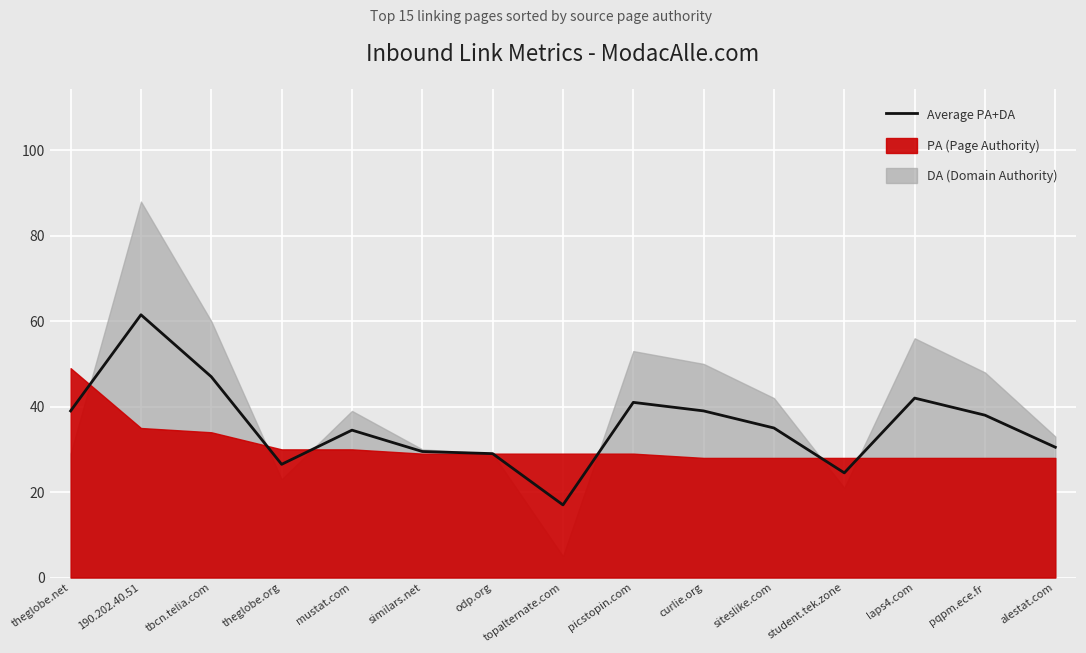

Where is the first local maximum?

190.202.40.51